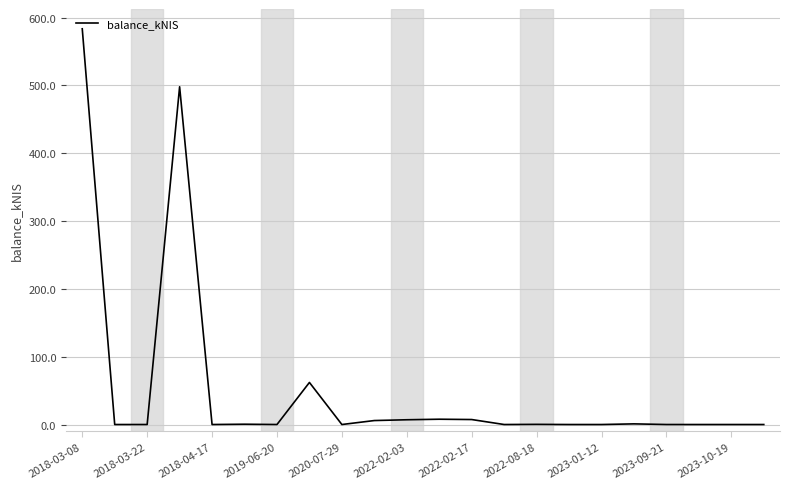

What is the difference between the maximum and minimum values?

583.5